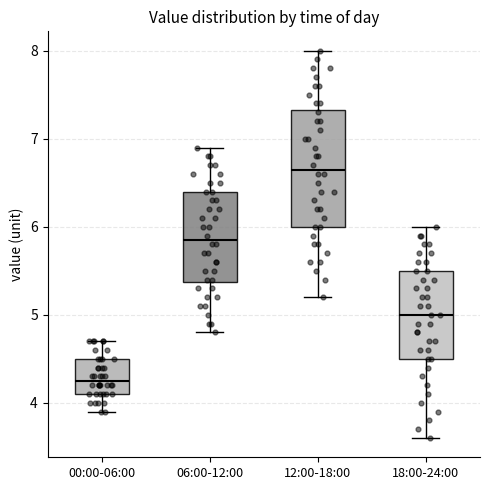

Which box is the tallest, from its lower edge to its upper edge?

12:00-18:00